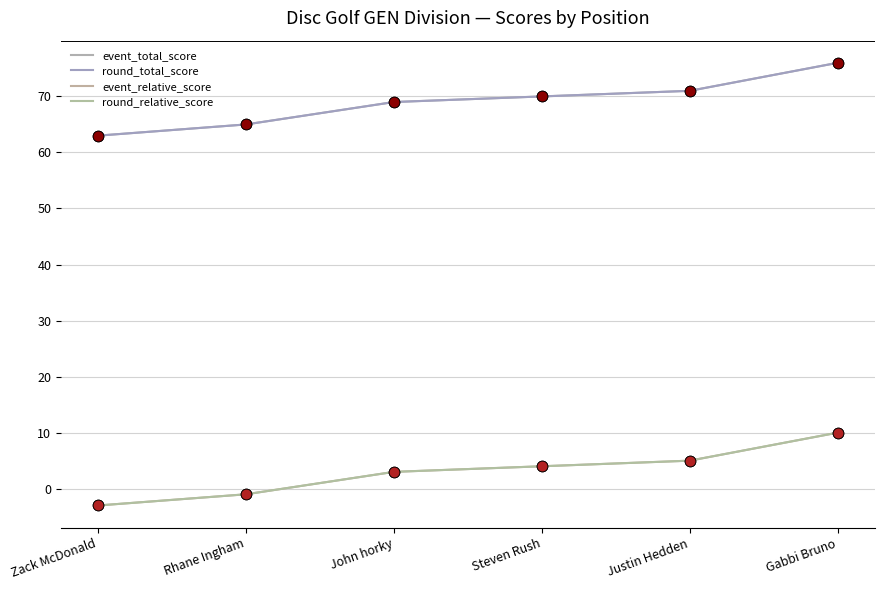

What is the total value across all series at Justin Hedden?

152